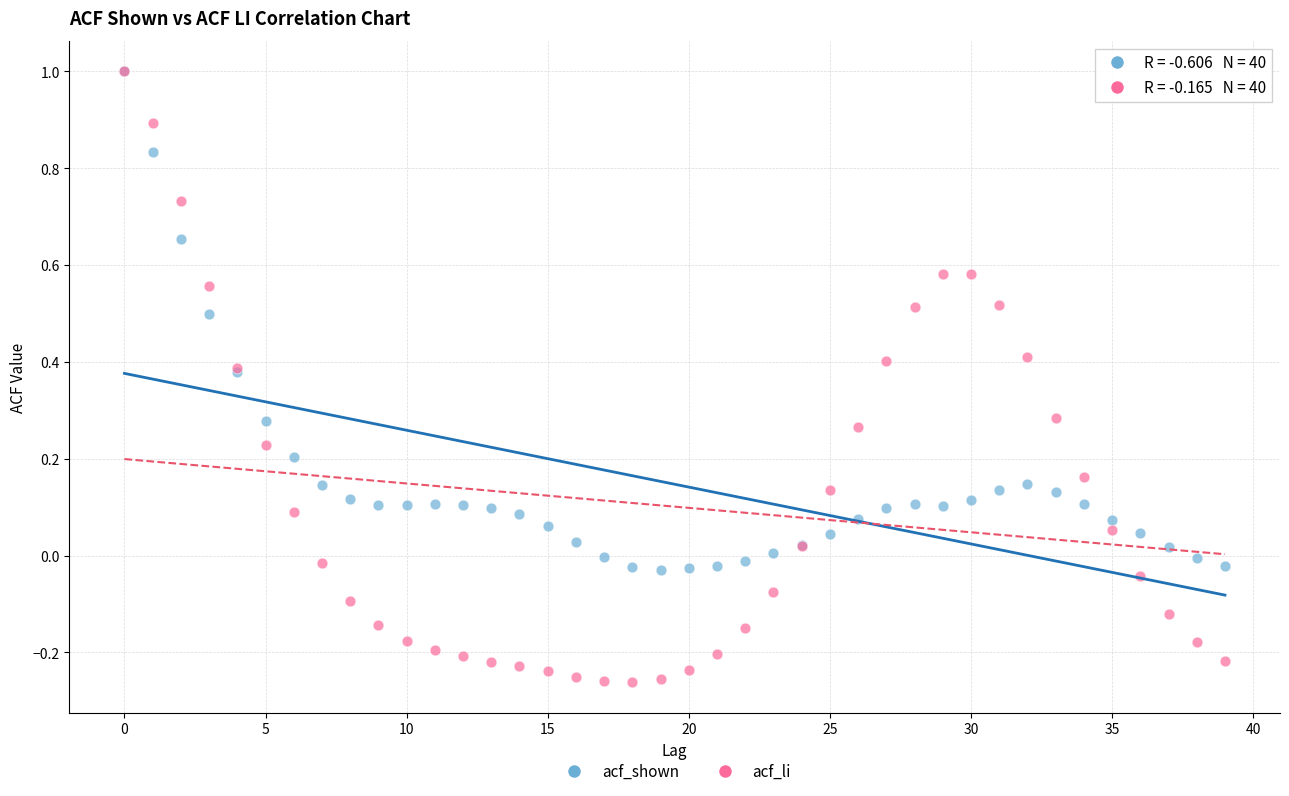

What are all the series names shown in the legend?

acf_shown, acf_li